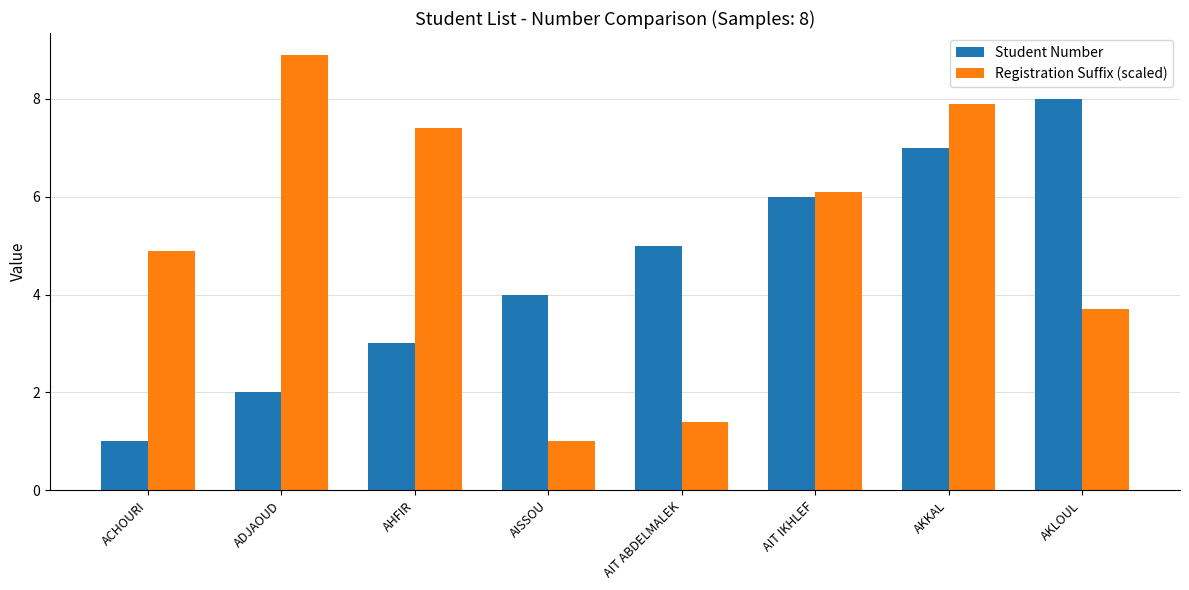

Which series has the largest total across all categories?

Registration Suffix (scaled)